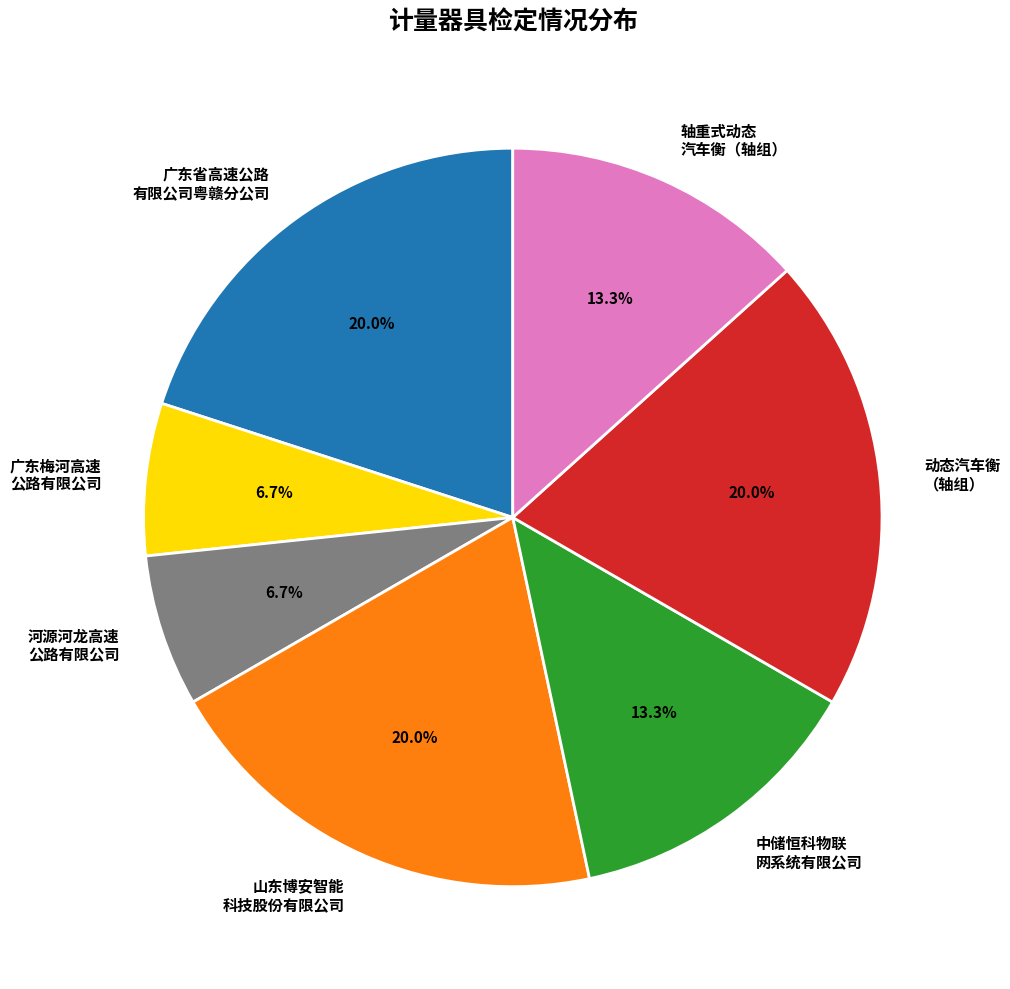

How much of the chart is everything except 广东梅河高速 公路有限公司?

93.3%